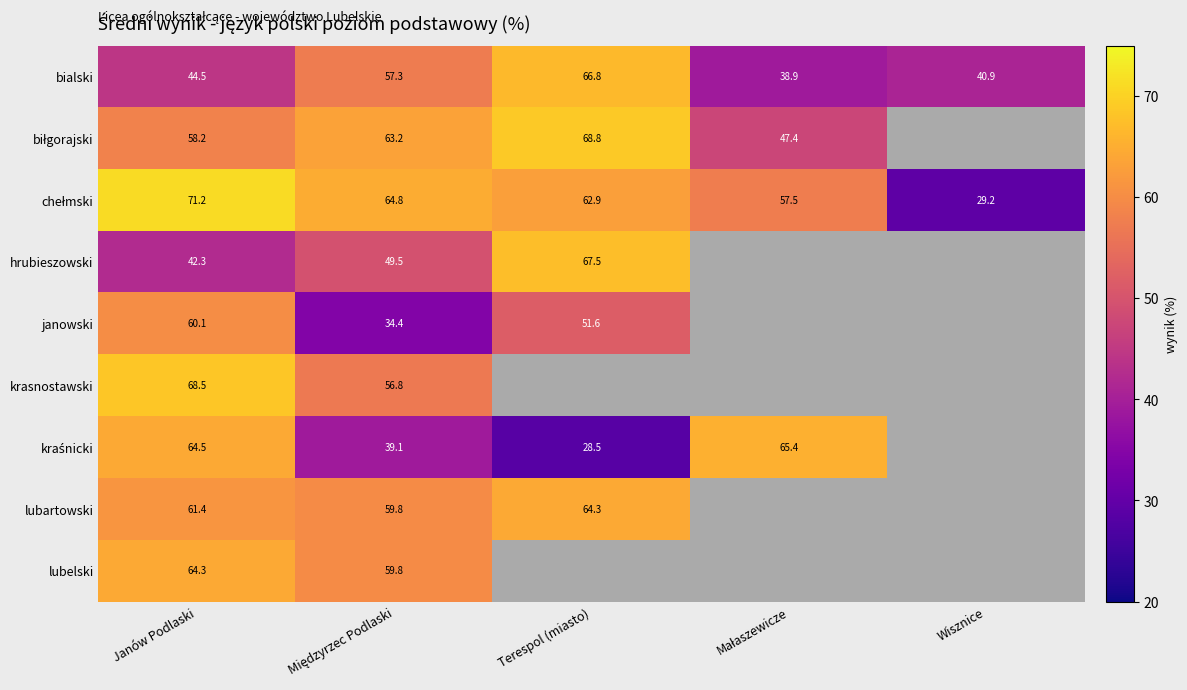

Which category has the highest value in the bialski series?

Terespol (miasto)